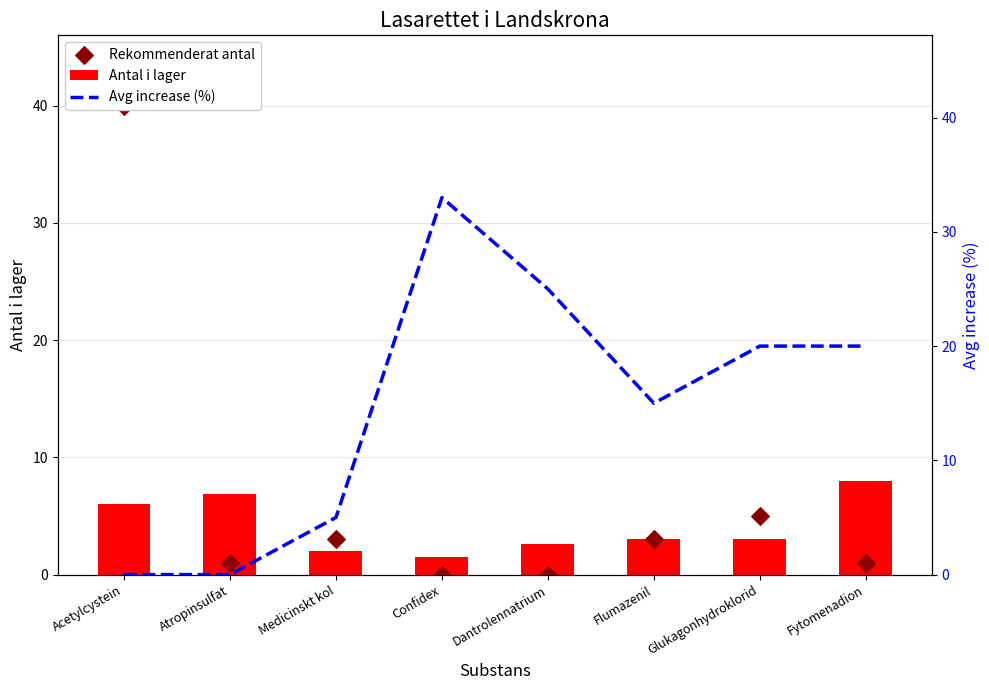

Which series reaches the maximum Y coordinate?

Rekommenderat antal